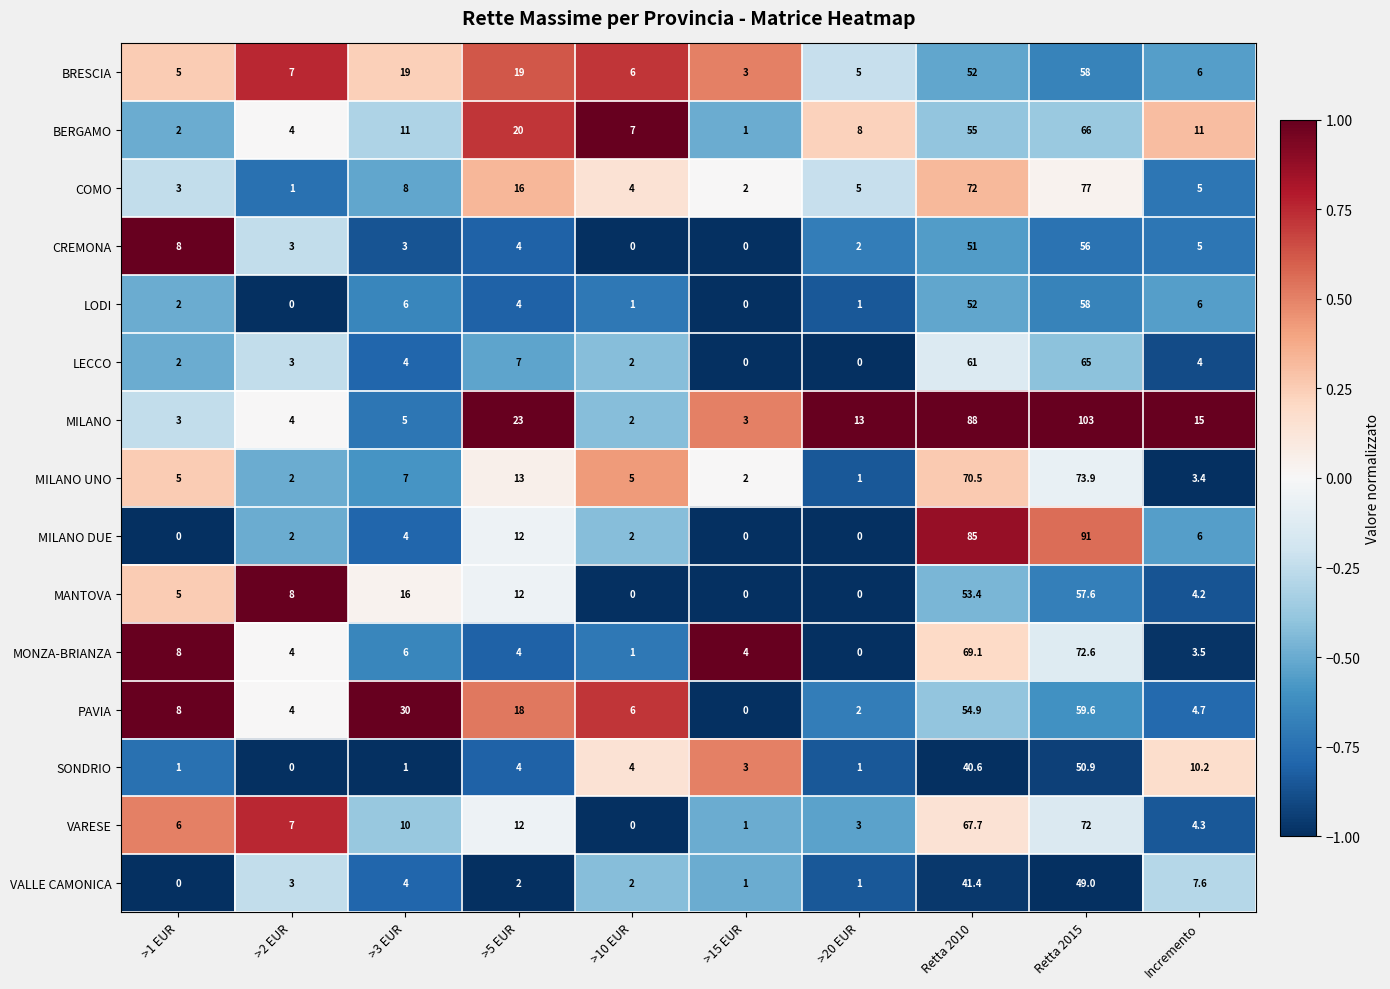

List the labels in order of PAVIA value, smallest first.

>15 EUR, >20 EUR, >2 EUR, Incremento, >10 EUR, >1 EUR, >5 EUR, >3 EUR, Retta 2010, Retta 2015